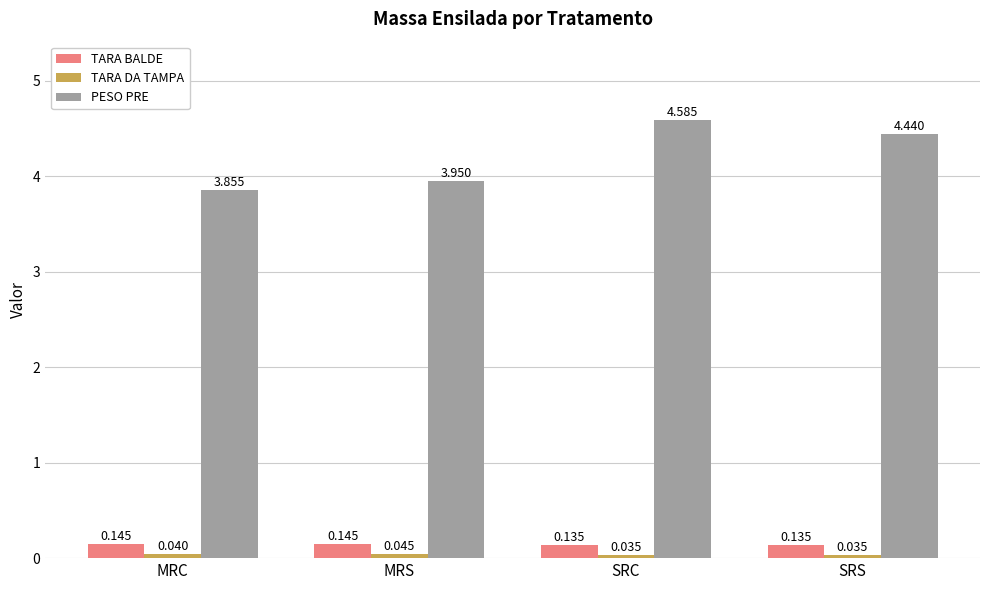

Which series has the largest total across all categories?

PESO PRE